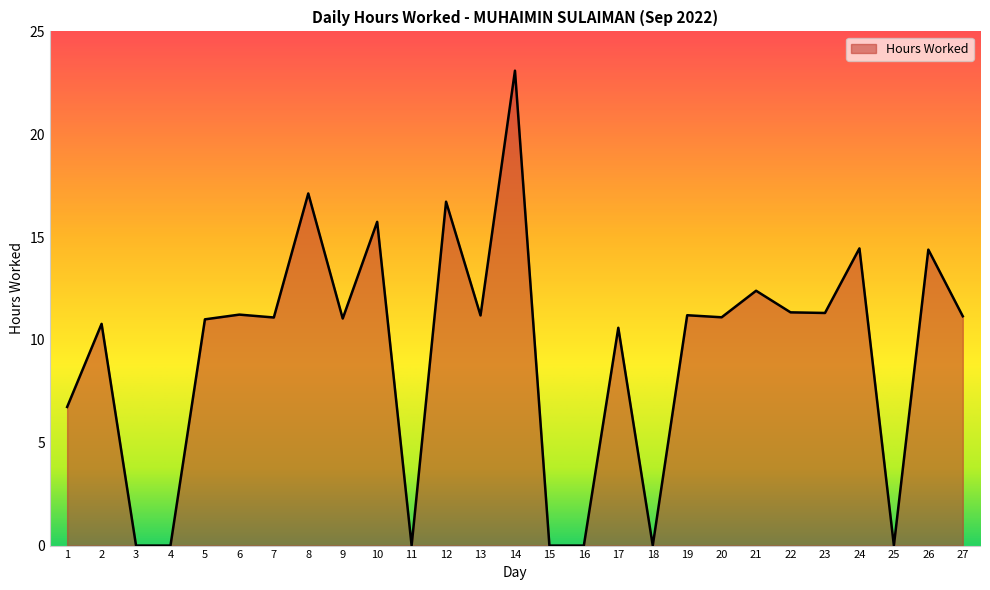

The chart shows a value of 0.0 at 3. True or false?

True